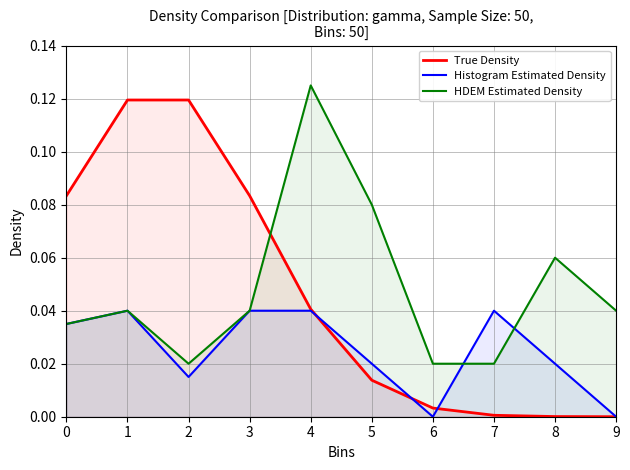

What is the maximum value shown in the chart?

0.1